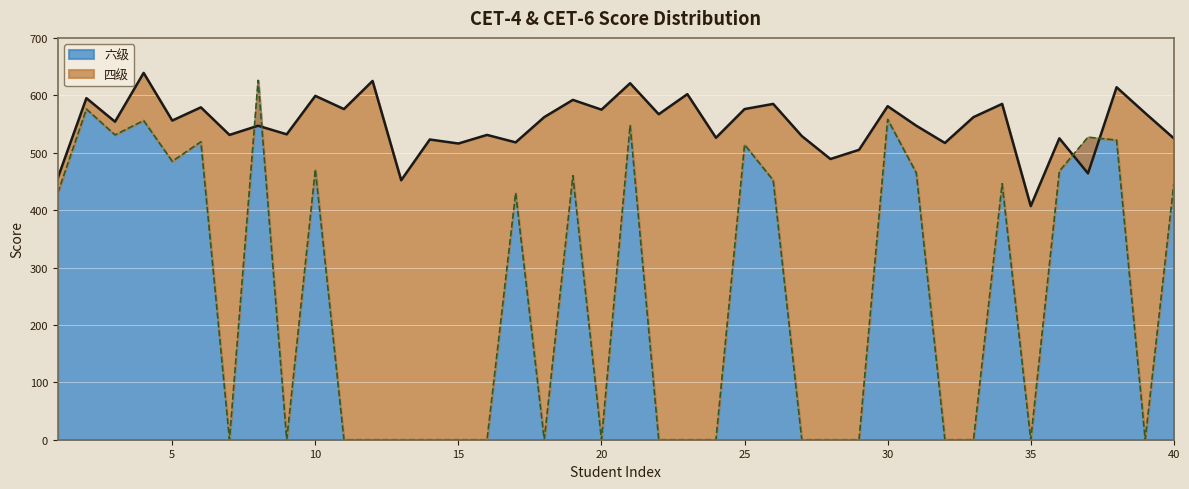

Between which two adjacent categories do 六级 and 四级 first intersect?

7 and 8